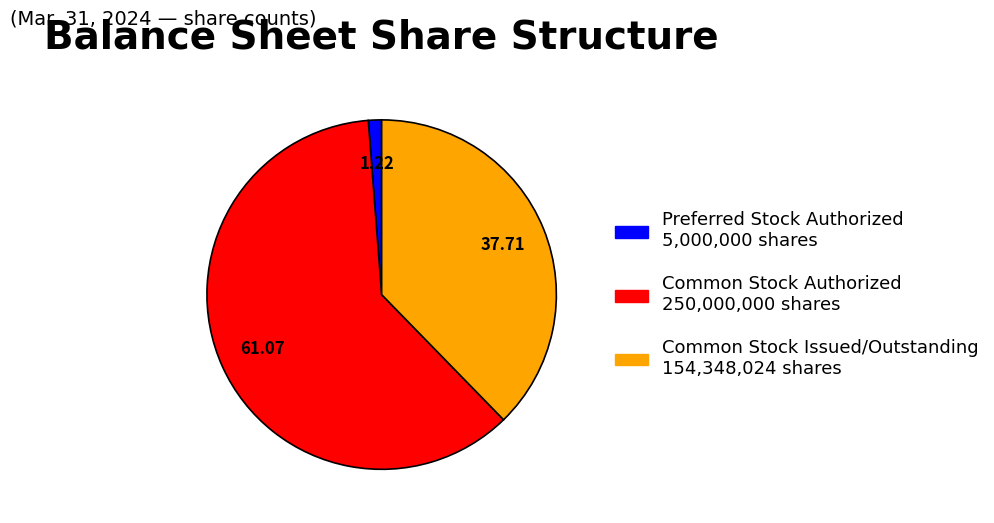

How many slices are in this pie chart?

3